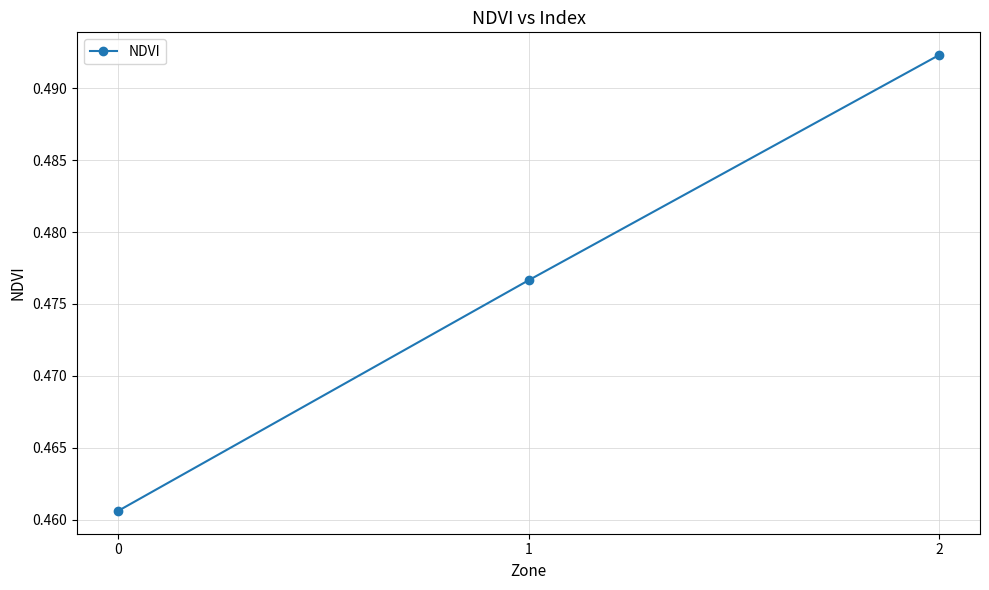

True or false: the data shows 0.2 at 0.

False